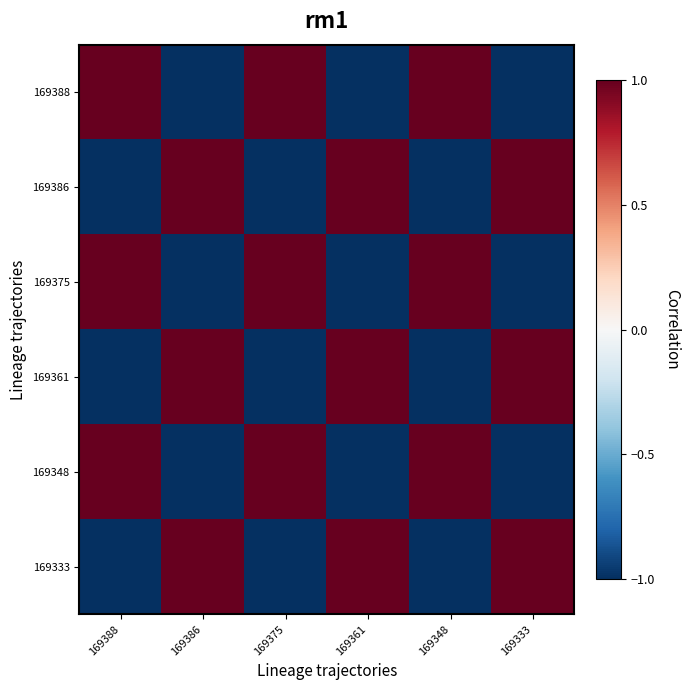

Reading right to left, extract all data points from this chart.

169388: 169333=-1.0	169348=1.0	169361=-1.0	169375=1.0	169386=-1.0	169388=1.0
169386: 169333=1.0	169348=-1.0	169361=1.0	169375=-1.0	169386=1.0	169388=-1.0
169375: 169333=-1.0	169348=1.0	169361=-1.0	169375=1.0	169386=-1.0	169388=1.0
169361: 169333=1.0	169348=-1.0	169361=1.0	169375=-1.0	169386=1.0	169388=-1.0
169348: 169333=-1.0	169348=1.0	169361=-1.0	169375=1.0	169386=-1.0	169388=1.0
169333: 169333=1.0	169348=-1.0	169361=1.0	169375=-1.0	169386=1.0	169388=-1.0